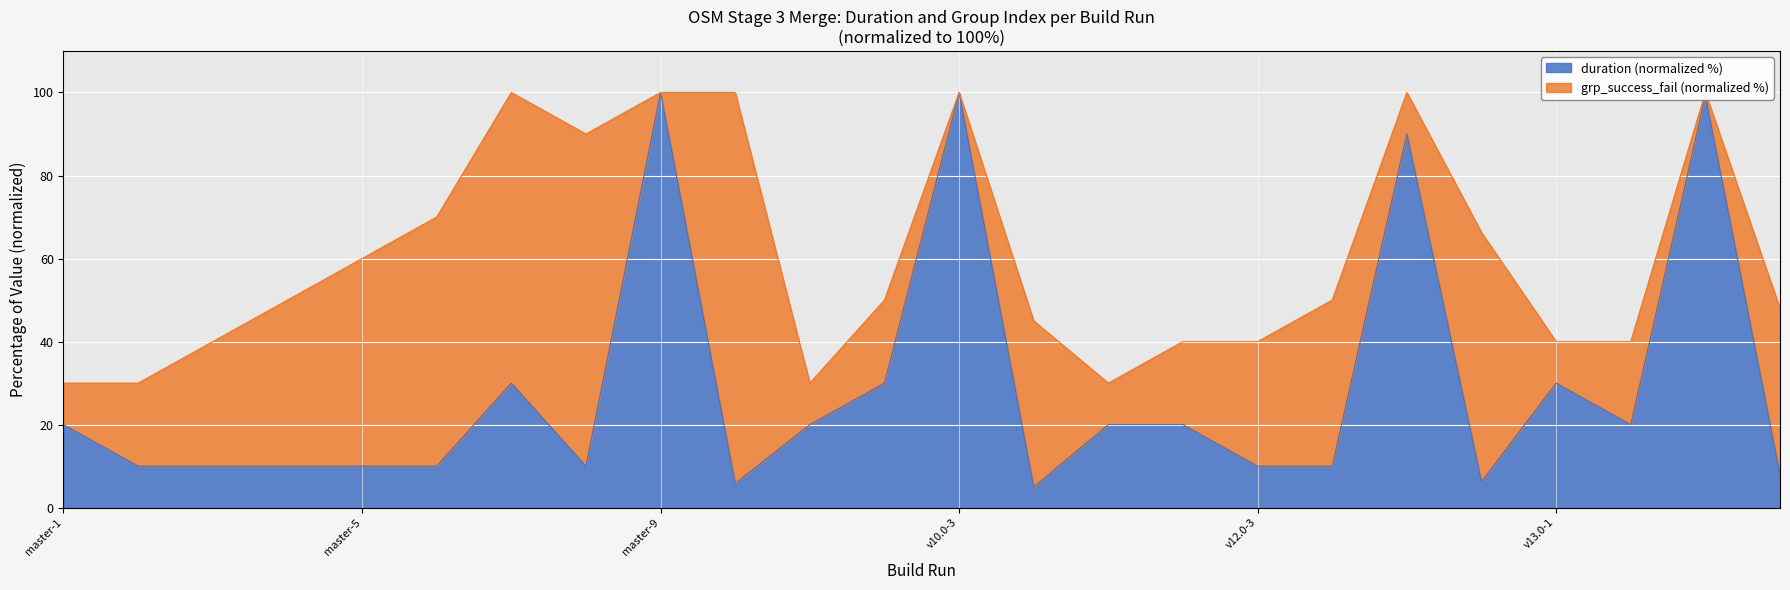

What is the smallest value displayed?

5.0